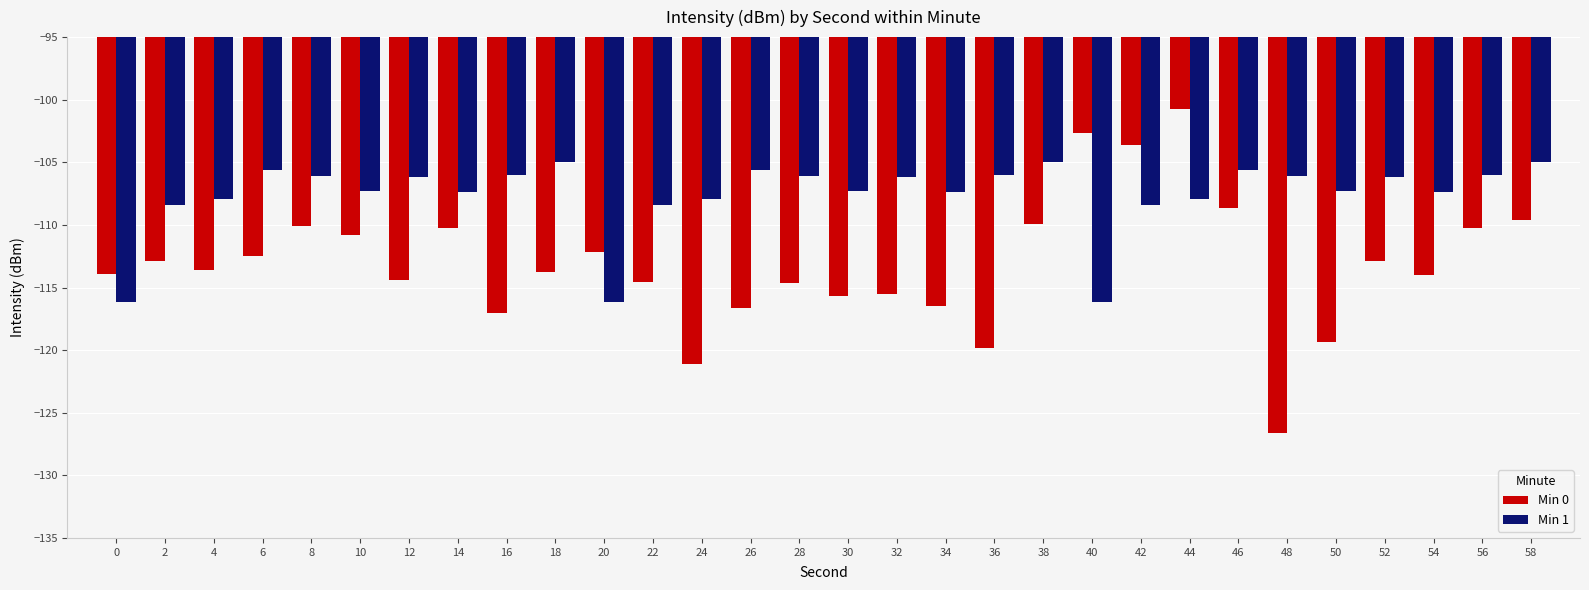

What value does the Min 1 series have at 10?

-107.3